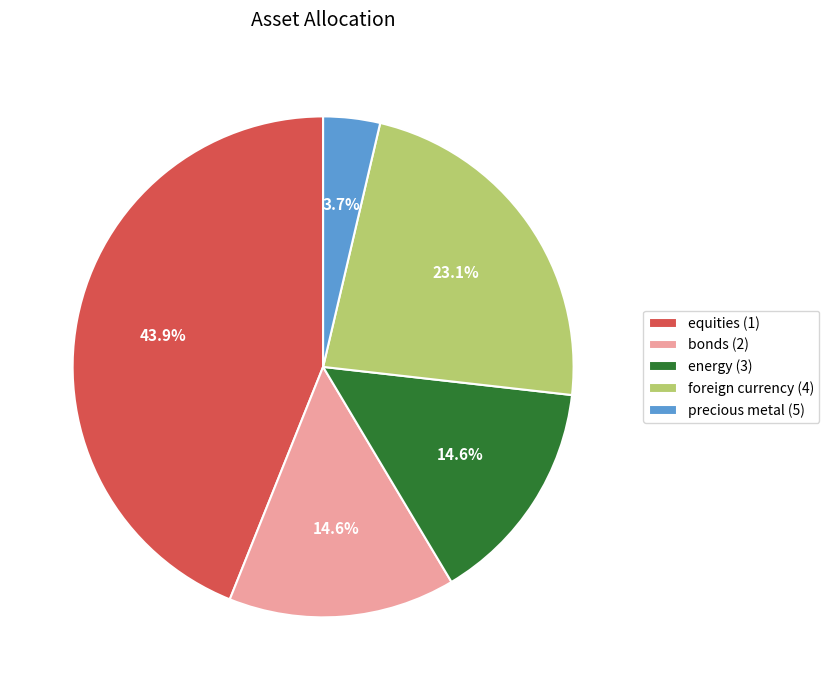

Count the number of slices in the pie.

5